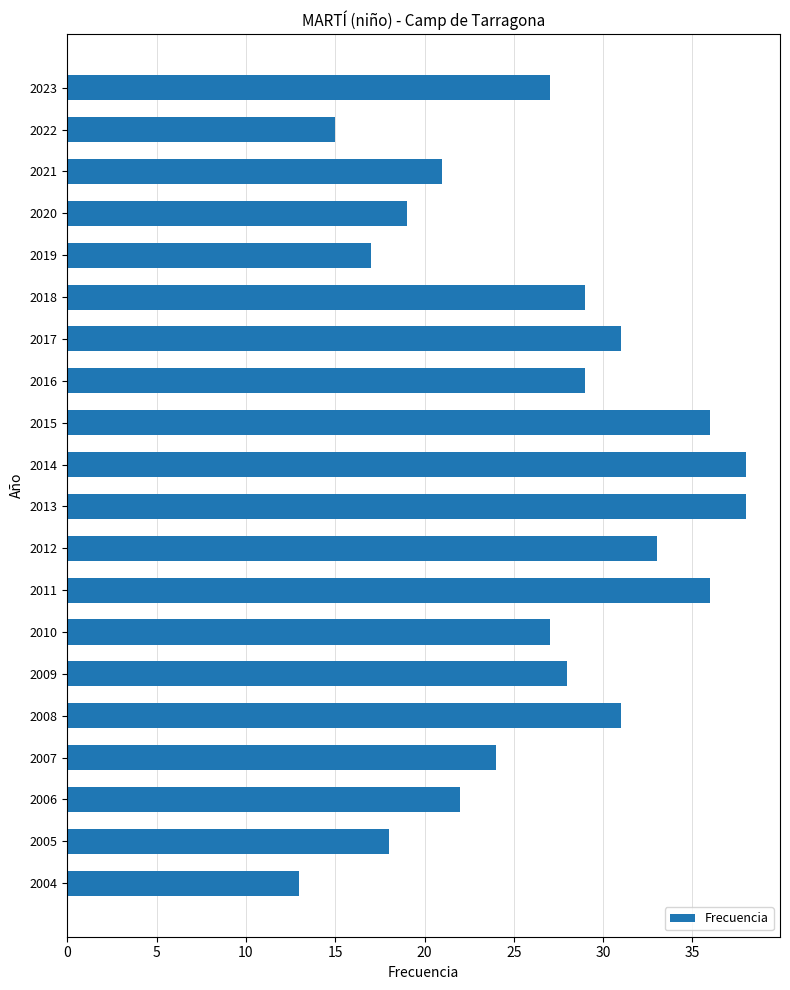

Between 2008 and 2004, which is larger?

2008